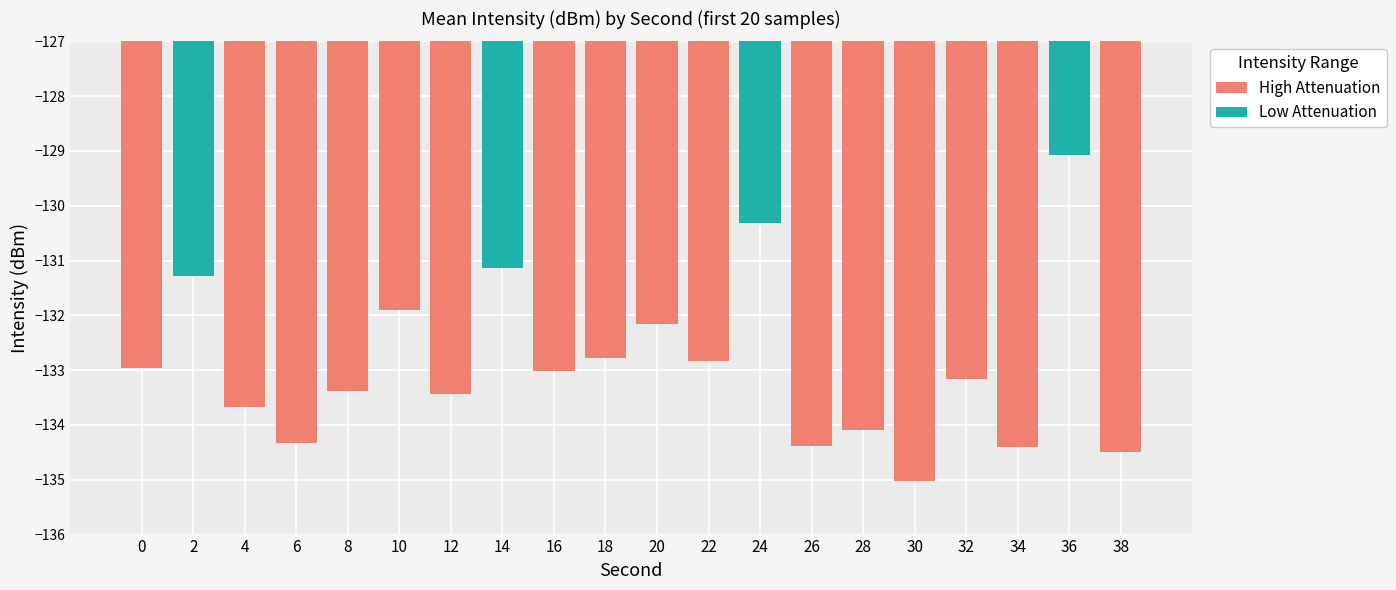

Reading left to right, transcribe all the data shown in this chart.

0=-133.0	2=-131.3	4=-133.7	6=-134.3	8=-133.4	10=-131.9	12=-133.4	14=-131.1	16=-133.0	18=-132.8	20=-132.2	22=-132.8	24=-130.3	26=-134.4	28=-134.1	30=-135.0	32=-133.2	34=-134.4	36=-129.1	38=-134.5